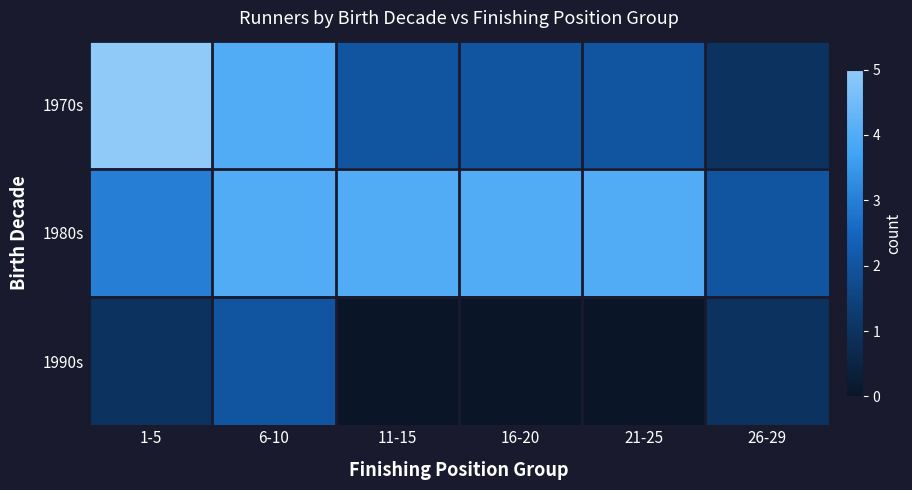

Which series has the largest total across all categories?

1980s